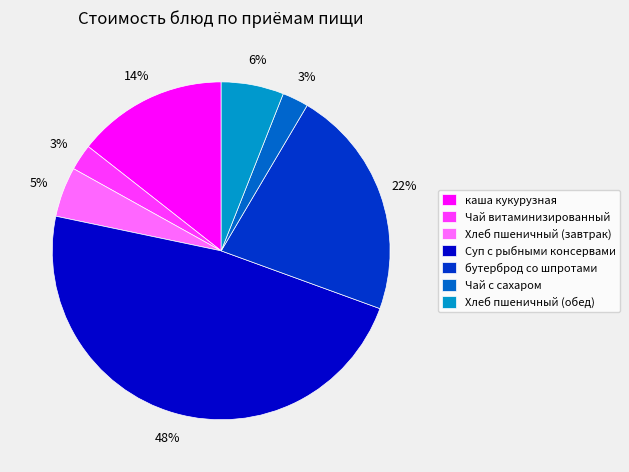

To the nearest percent, what percentage of the pie is Хлеб пшеничный (обед)?

6%